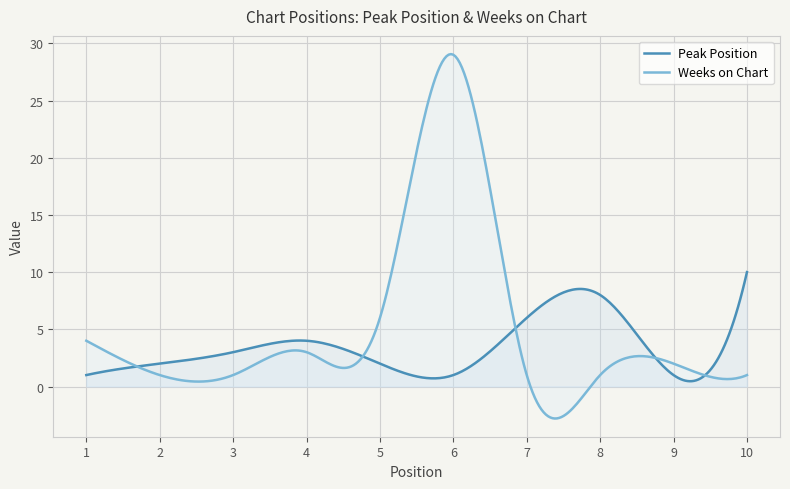

What is the approximate value of Peak Position at 9?

1